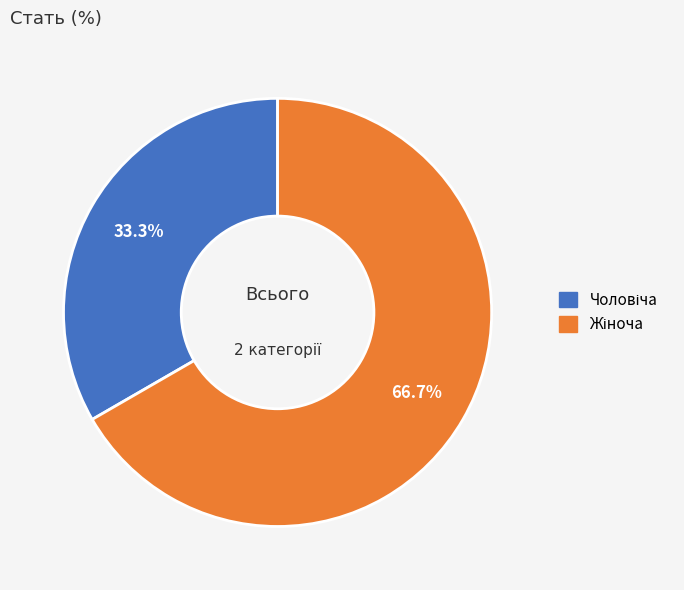

Is there a majority slice in this chart?

Yes